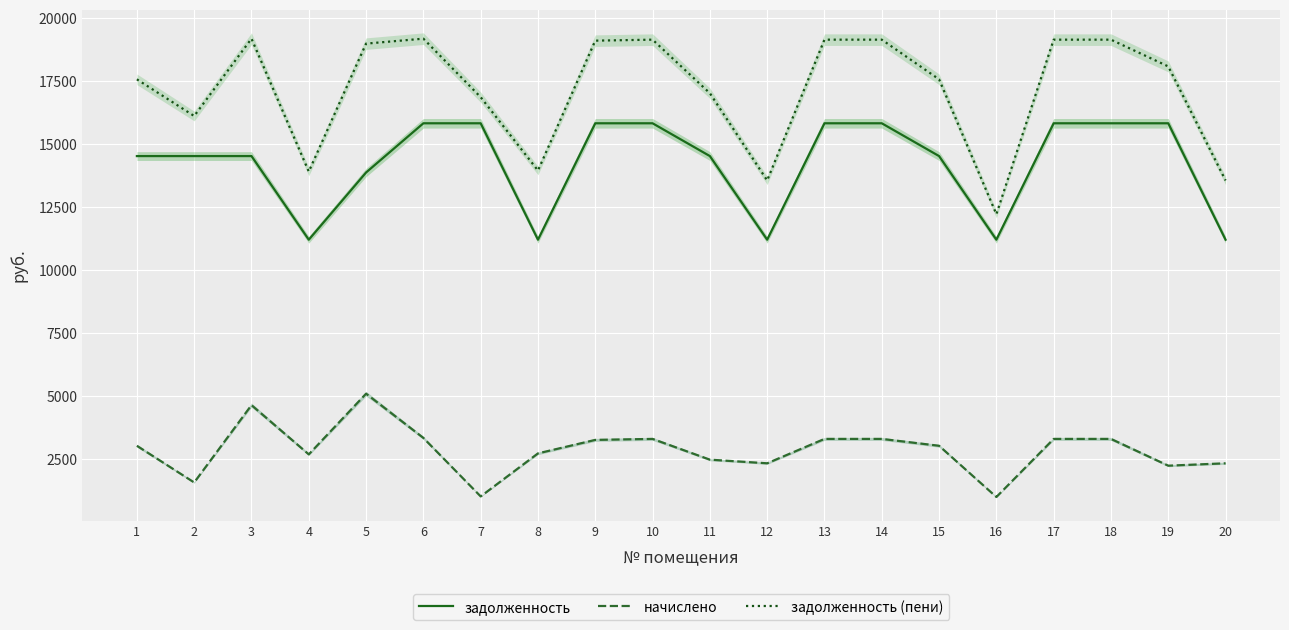

Which label corresponds to the smallest value in the chart?

16